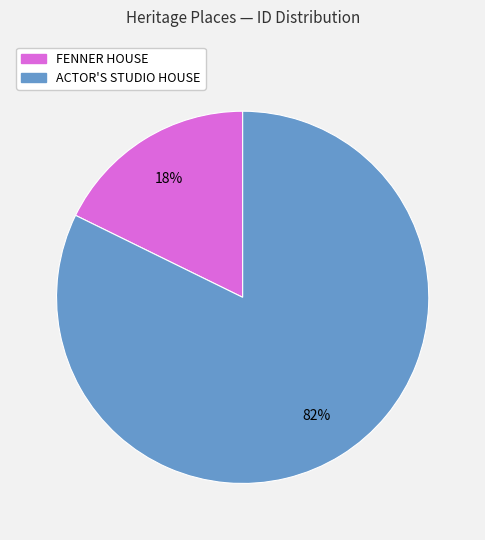

Which slice is the largest?

ACTOR'S STUDIO HOUSE